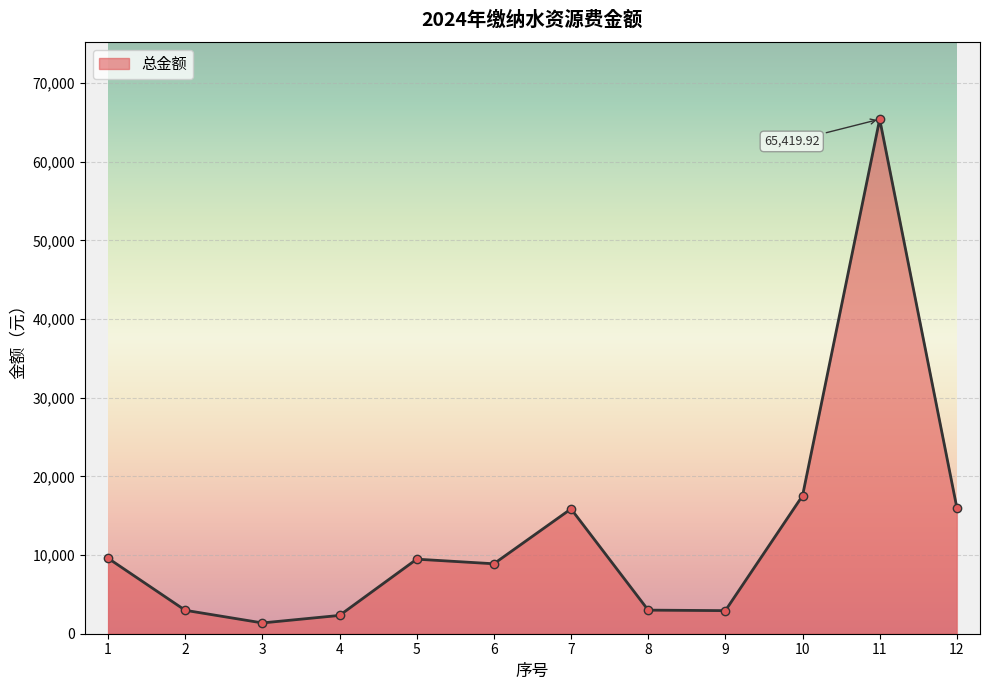

What is the average value?

12954.0